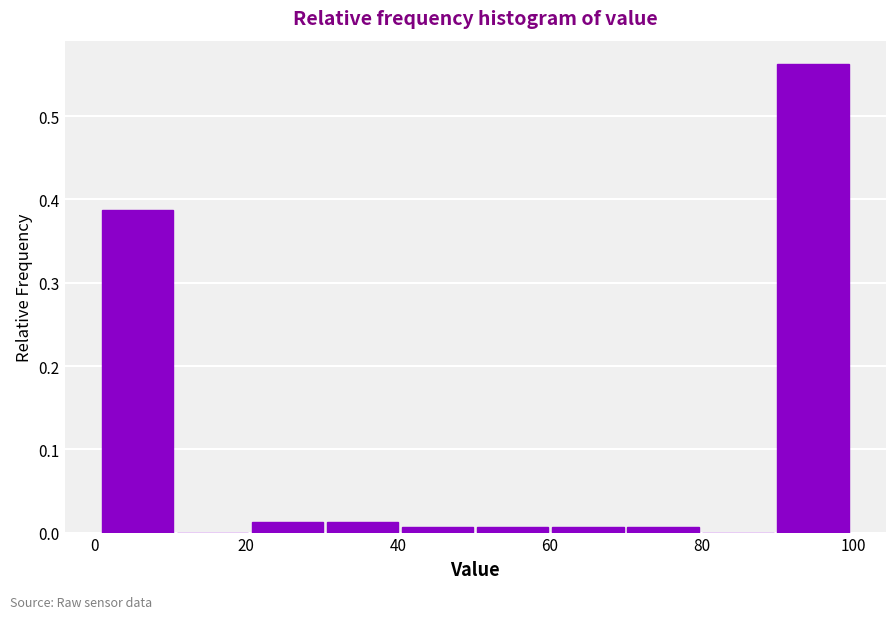

What is the height of the bar covering 90 to 100 on the x-axis? Neither the bar edges nor the heights are printed on the chart, so give them approximately, as read against the axes.

0.56